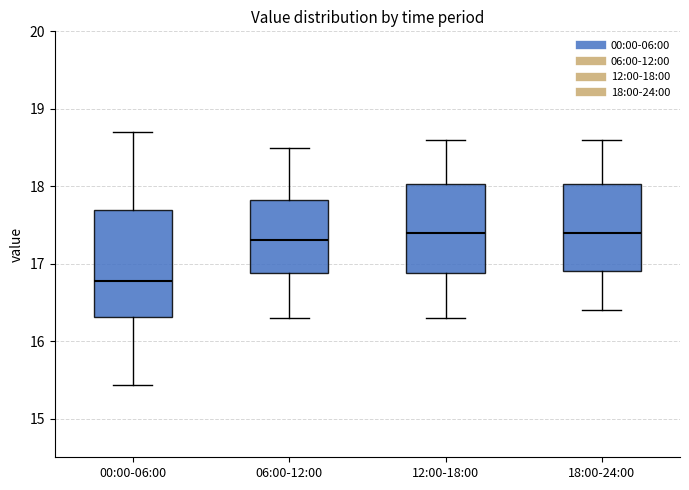

Reading left to right, read every box against the y-axis: the position of its median line, the range the box covers, and the ends of its whiskers. The values are not printed on the chart, so give them approximately, as read against the axis.

00:00-06:00: median 16.8, box 16.3 to 17.7, whiskers 15.4 to 18.7
06:00-12:00: median 17.3, box 16.9 to 17.8, whiskers 16.3 to 18.5
12:00-18:00: median 17.4, box 16.9 to 18.0, whiskers 16.3 to 18.6
18:00-24:00: median 17.4, box 16.9 to 18.0, whiskers 16.4 to 18.6